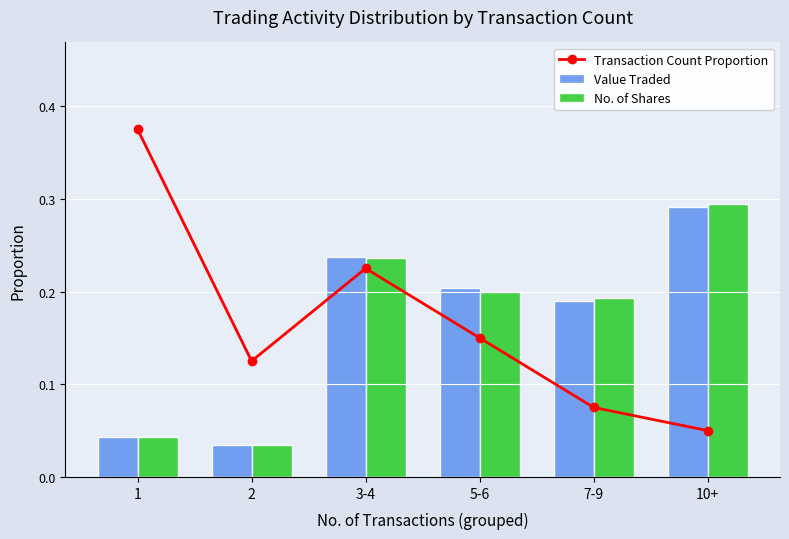

What is the average value of the No. of Shares series?

0.2